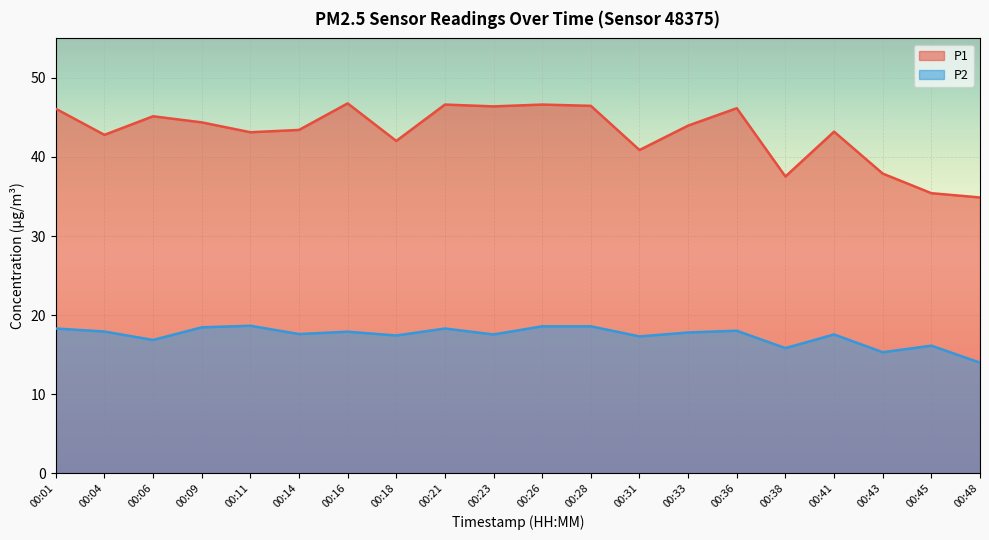

At which category is the sum across all series the highest?

00:26